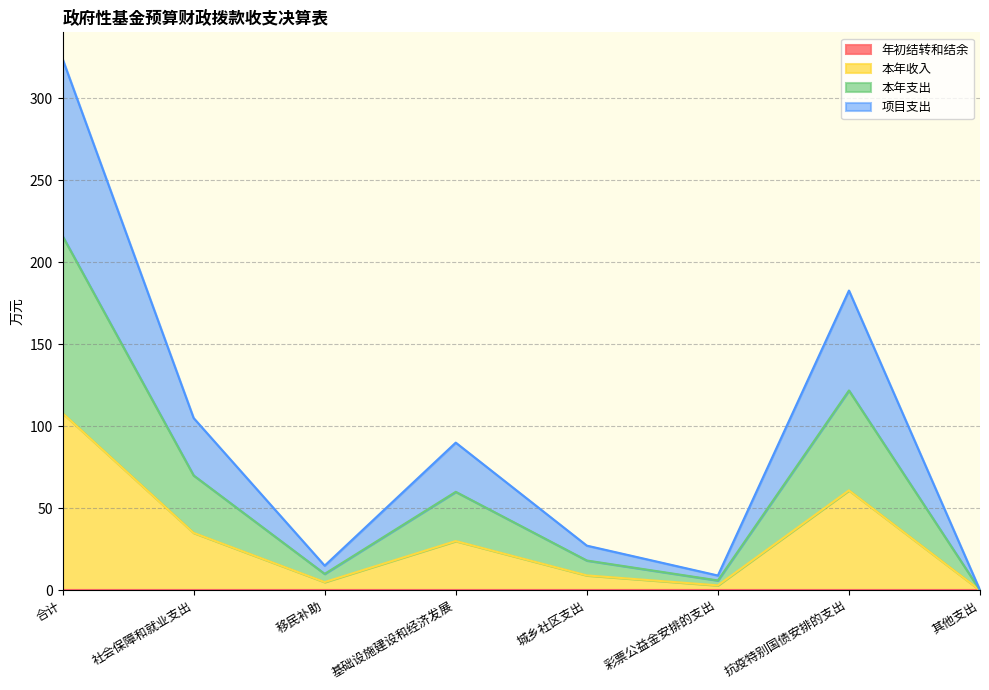

Does the chart display data point markers on the line(s)?

No